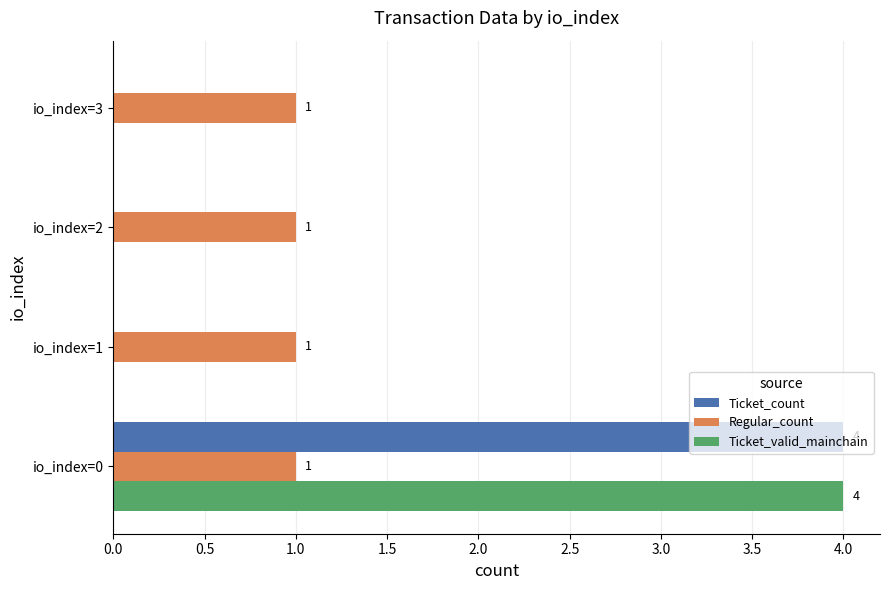

How many Ticket_count values are between 0 and 4?

4